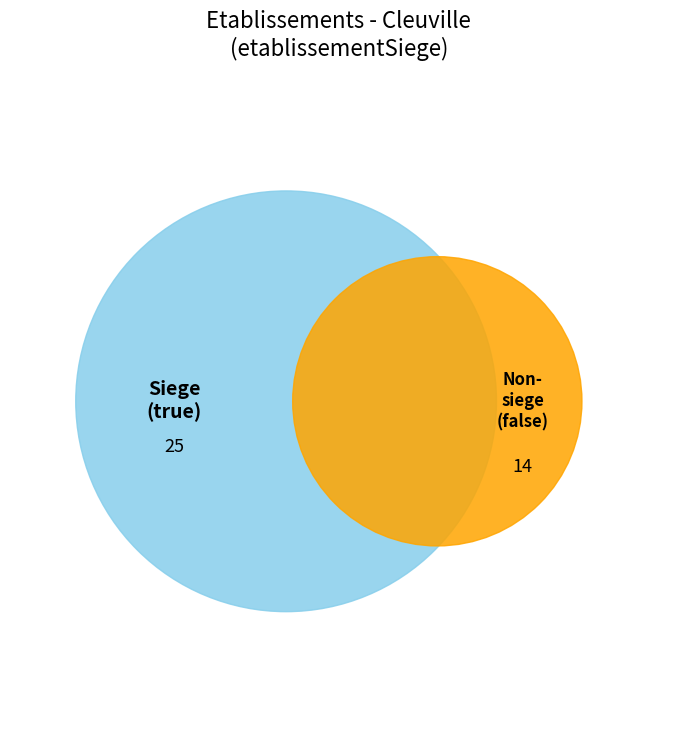

Between false and true, which is larger?

true